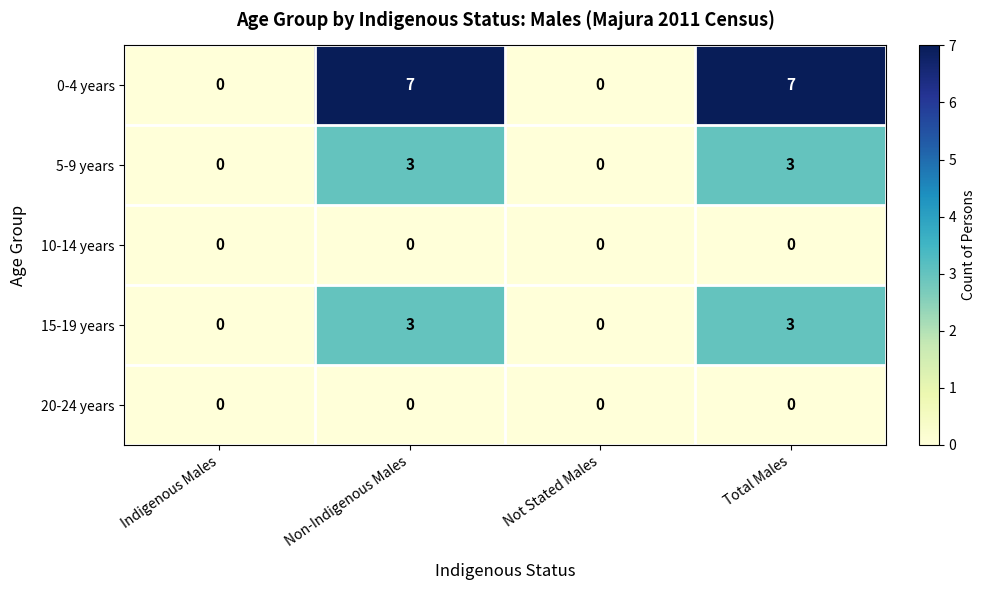

Which series has the largest range (max minus min)?

0-4 years